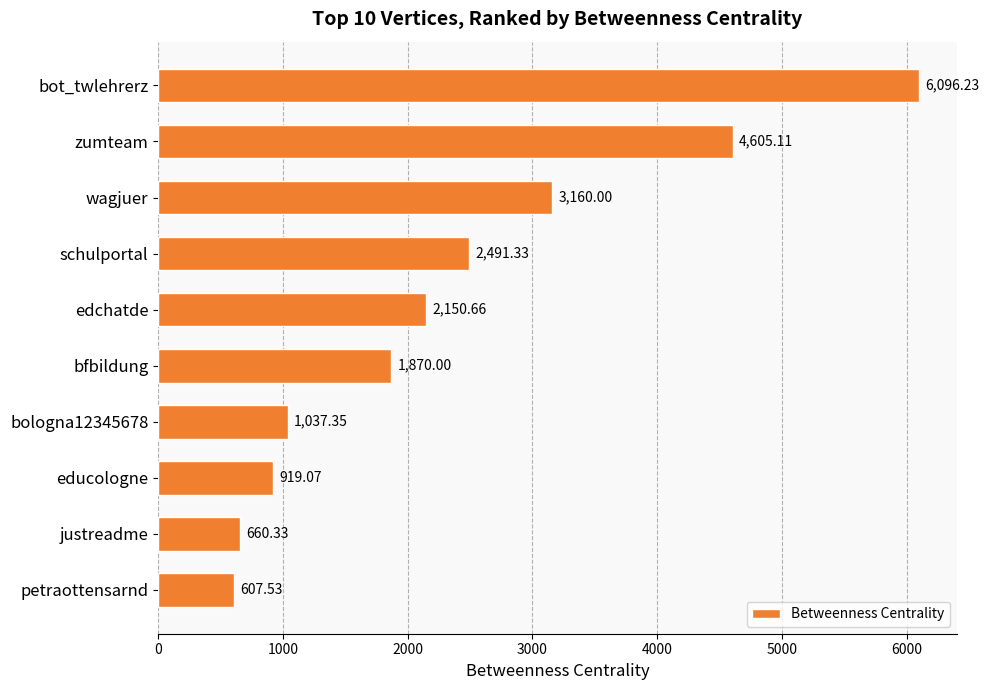

Are the bars grouped side by side (vs. stacked)?

No